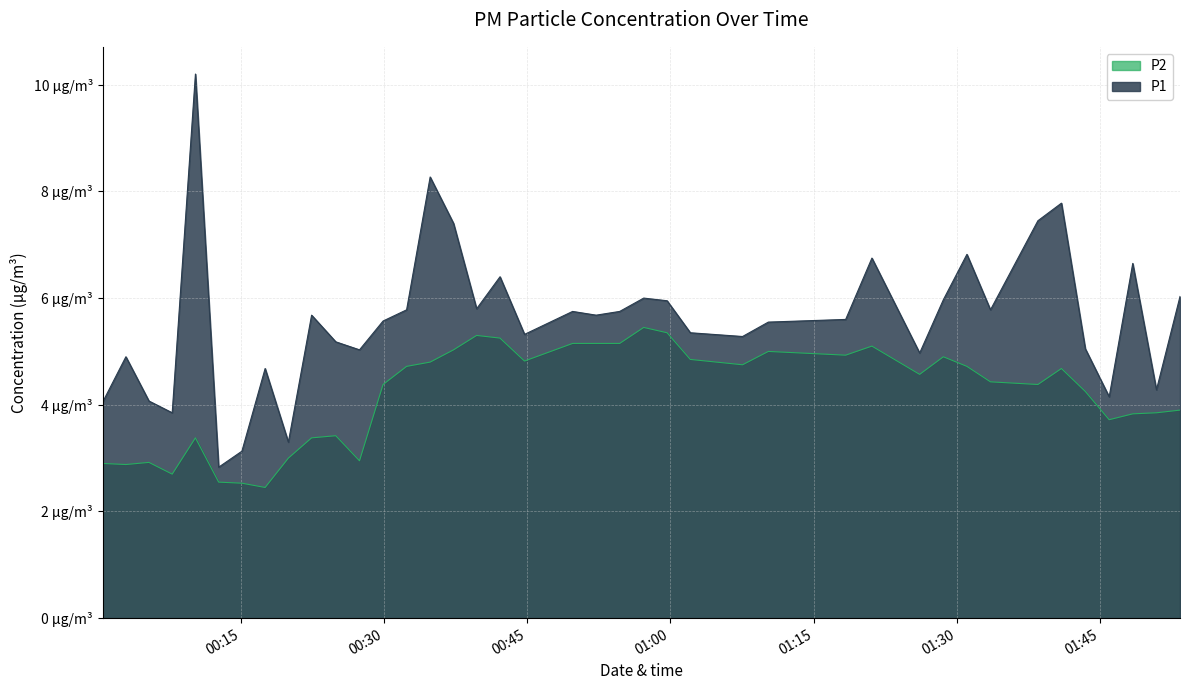

What is the difference between the highest and lowest values at 2022-07-03T00:54:42?

0.6